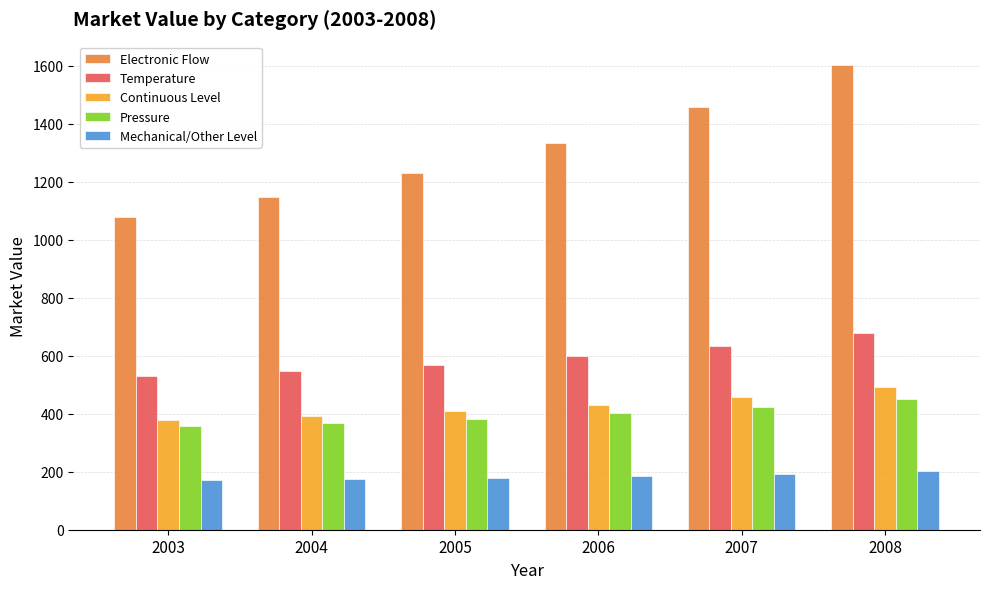

Is it true that Mechanical/Other Level equals 49.8 at 2004?

False